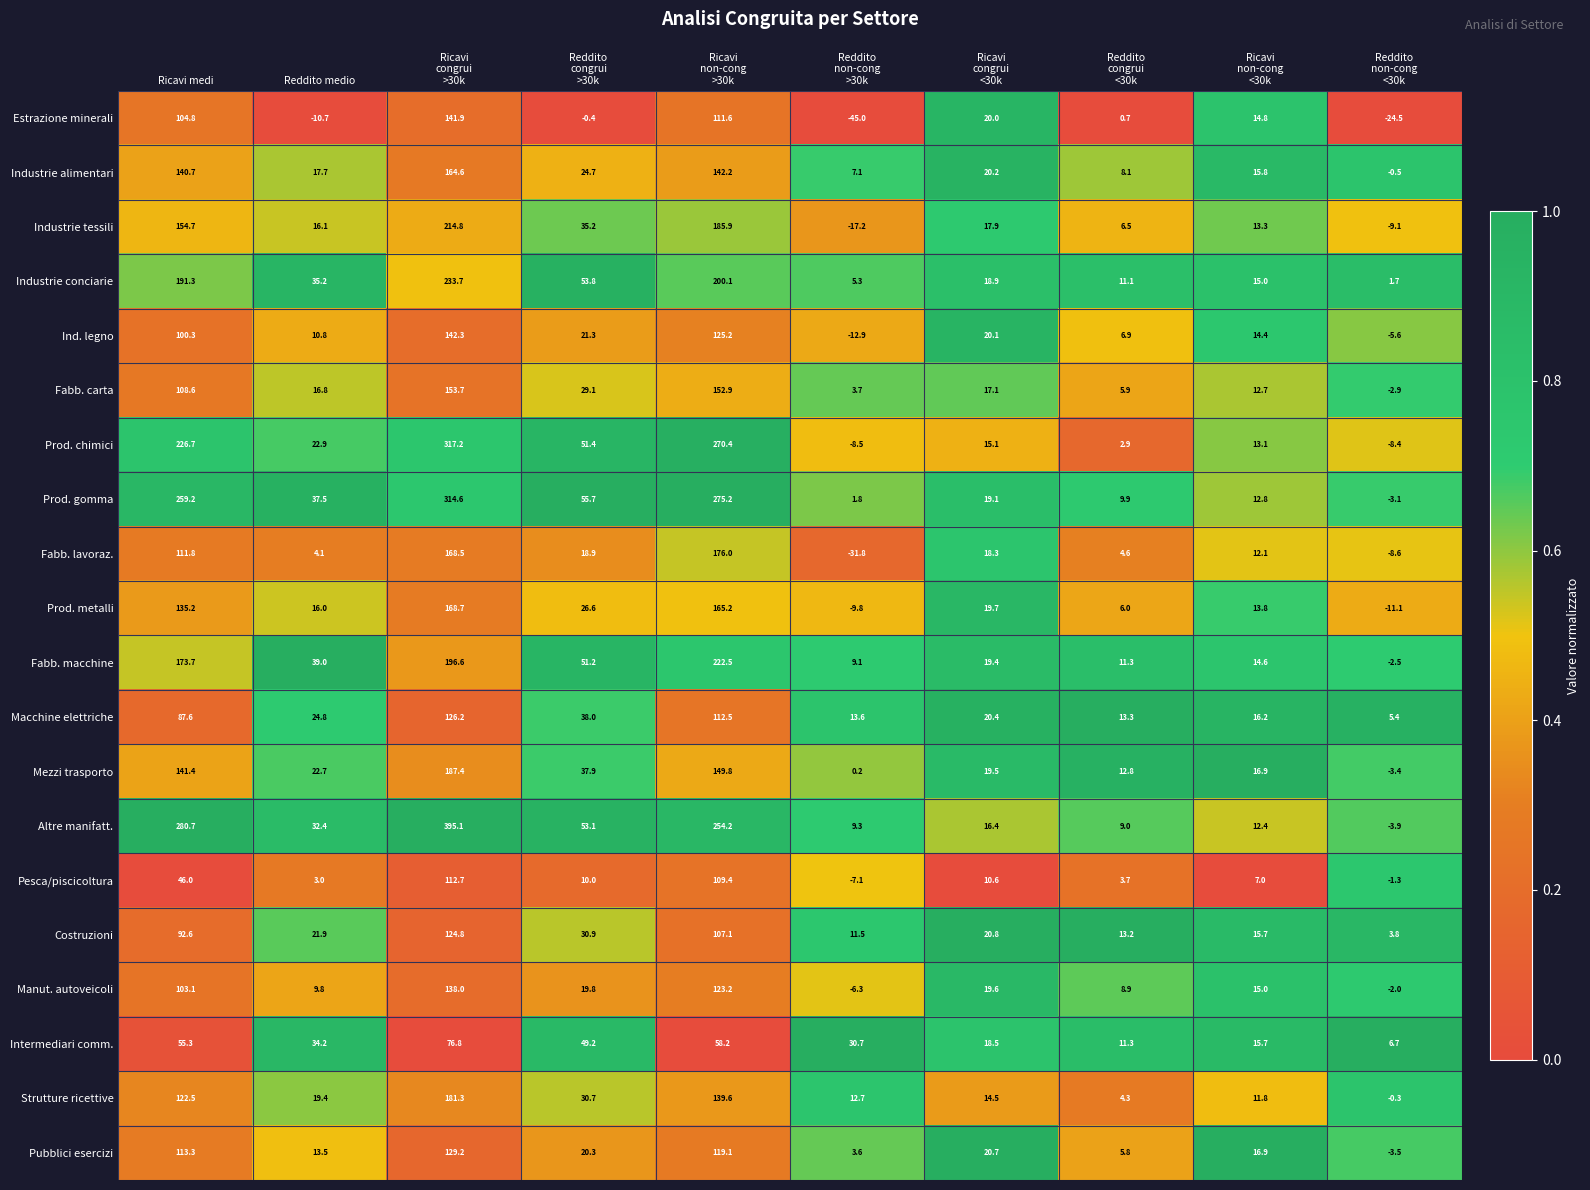

Where does the Industrie conciarie series first go above 35?

Ricavi medi